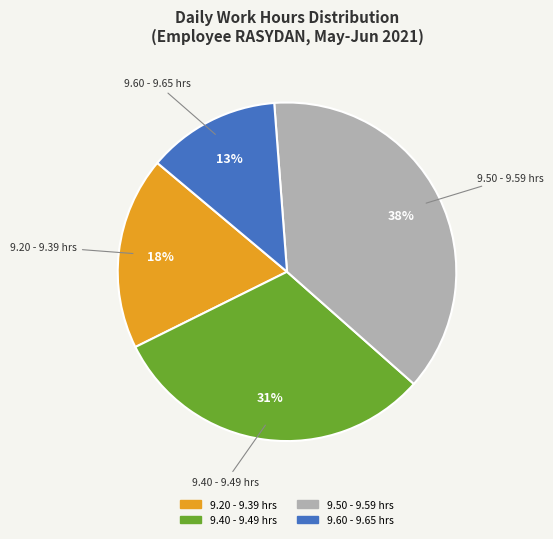

Is there a majority slice in this chart?

No